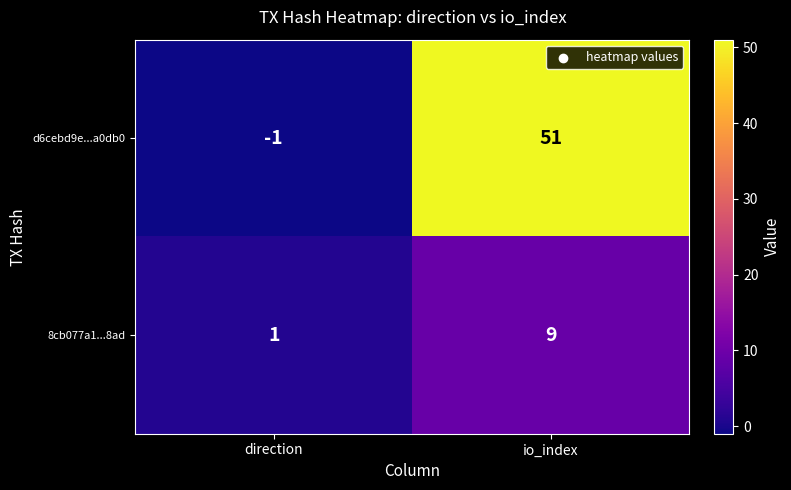

Rank the series by their average value, from lowest to highest.

8cb077a1...8ad, d6cebd9e...a0db0